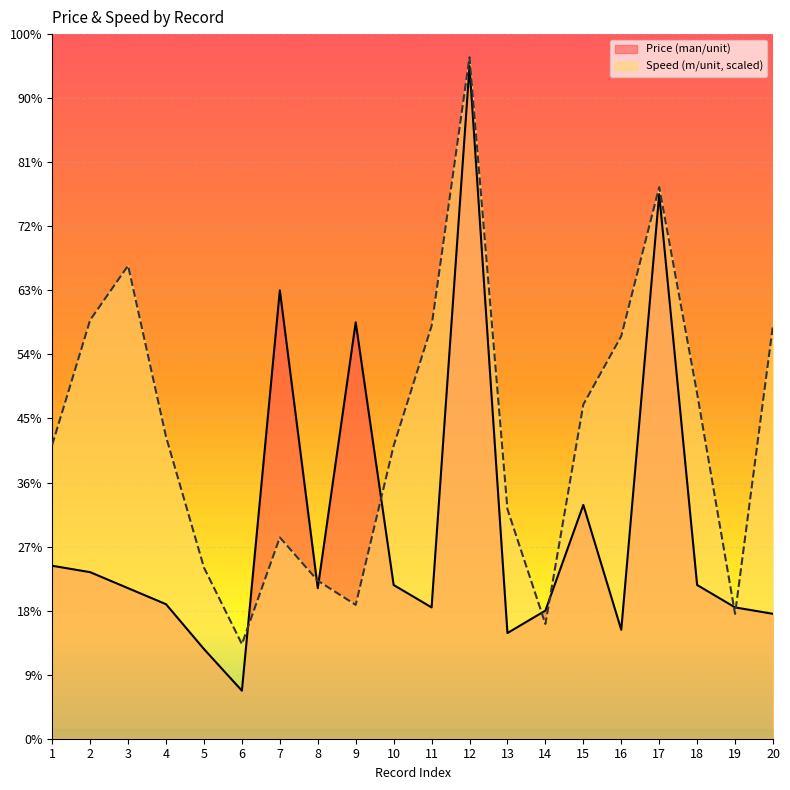

Between 3 and 14, which is larger?

3